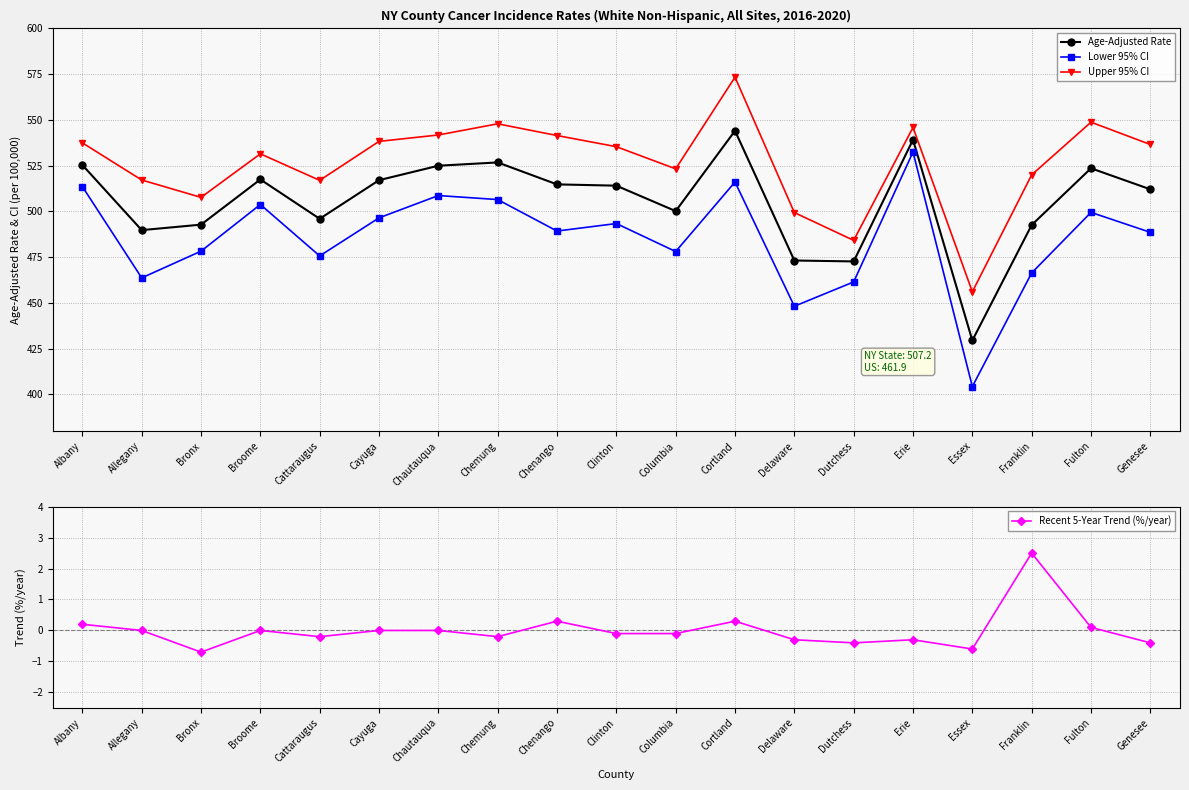

What is the difference between the maximum and minimum values in the Lower 95% CI series?

128.2